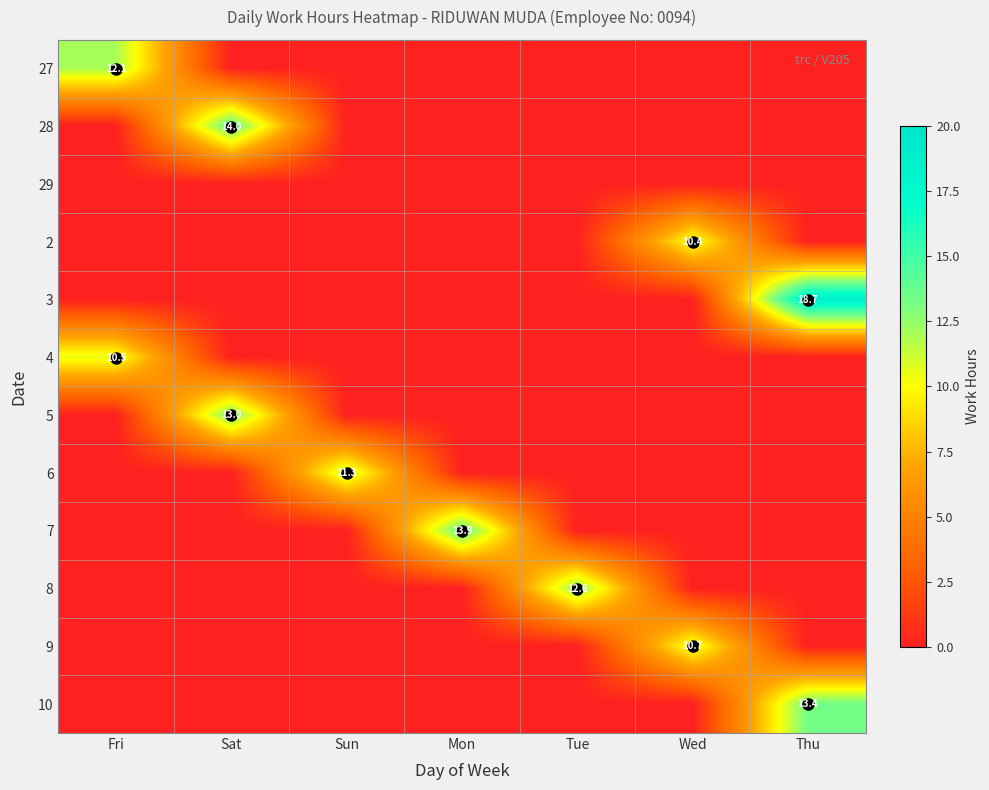

At Thu, list the series in order from largest to smallest.

3, 10, 27, 28, 29, 2, 4, 5, 6, 7, 8, 9